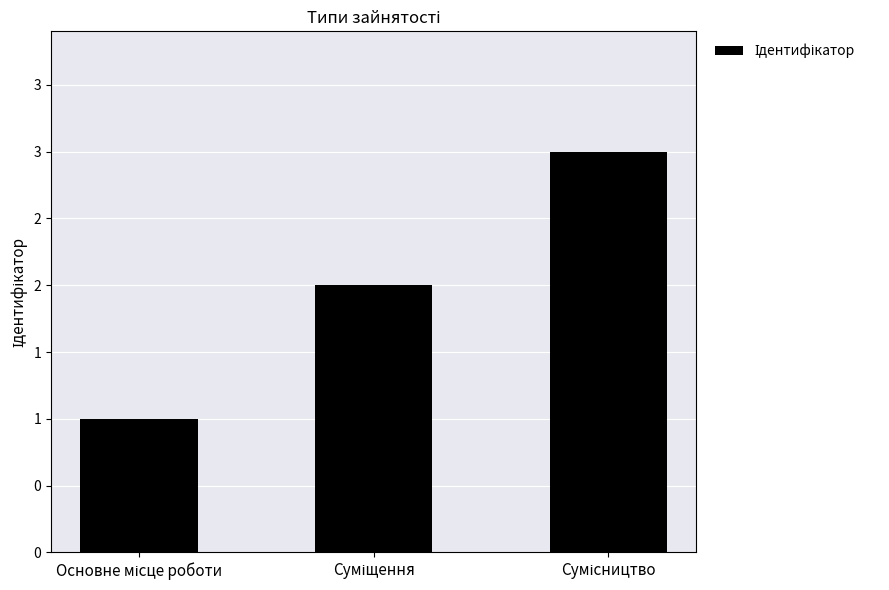

How many bars are there in total?

3